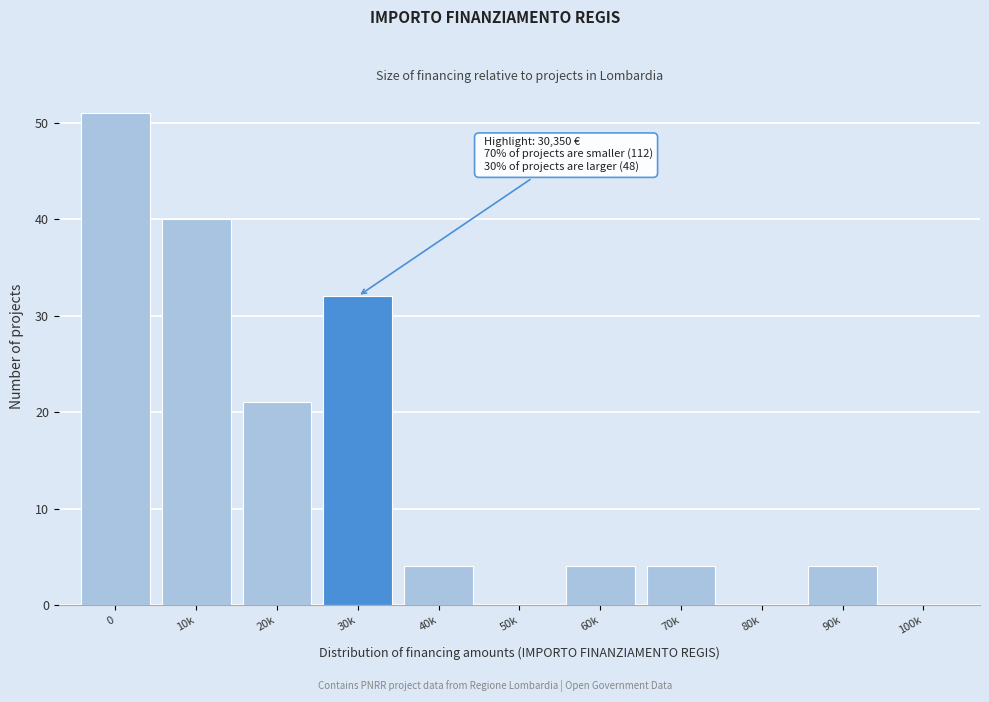

Reading left to right, list all the values displayed in this chart.

0=51	10k=40	20k=21	30k=32	40k=4	50k=0	60k=4	70k=4	80k=0	90k=4	100k=0